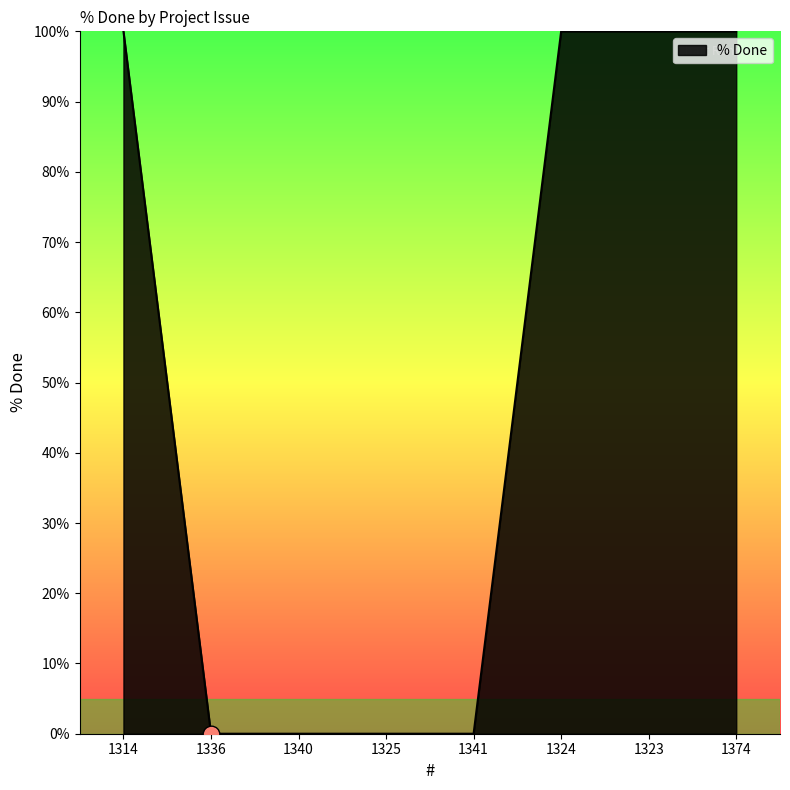

What is the maximum value shown in the chart?

100